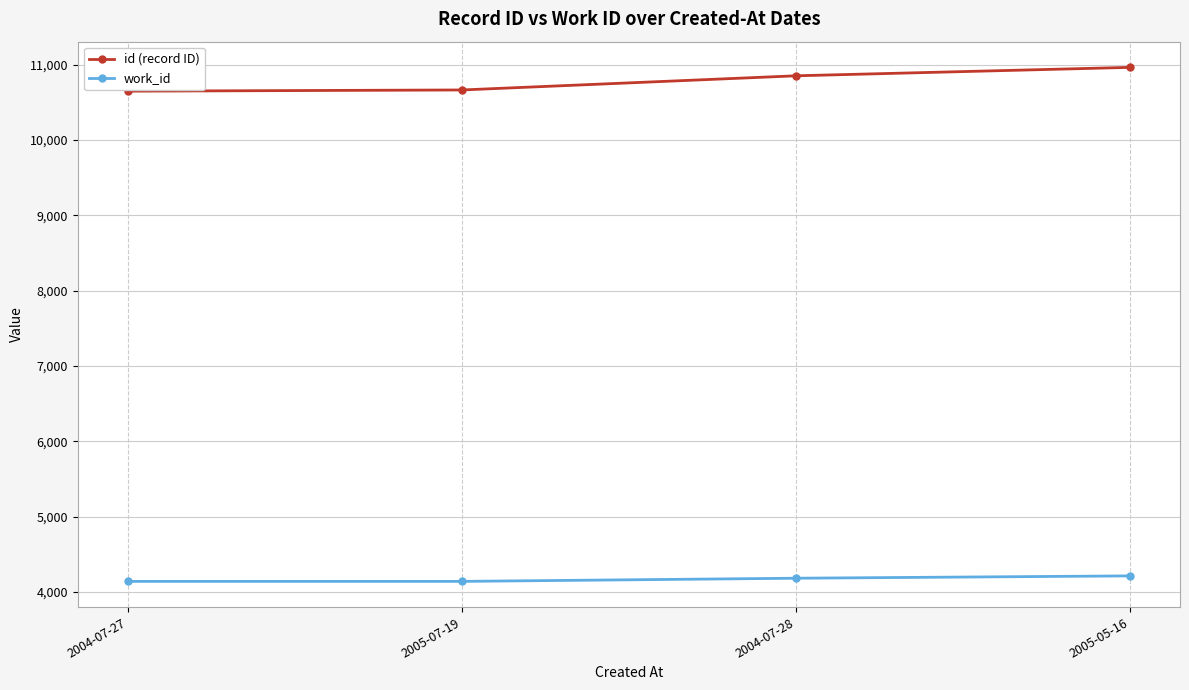

True or false: id (record ID) and work_id intersect in this chart.

False